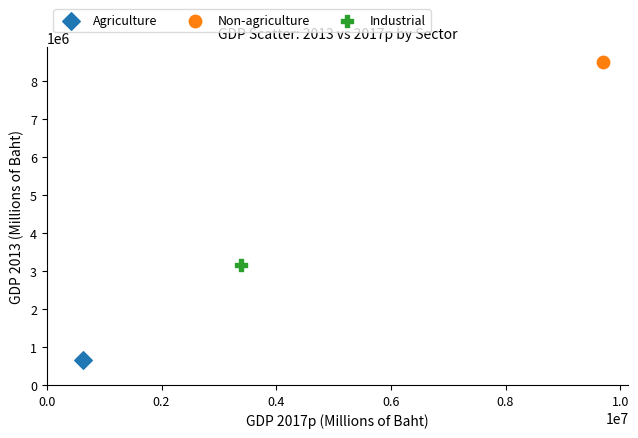

What are all the series names shown in the legend?

Agriculture, Non-agriculture, Industrial